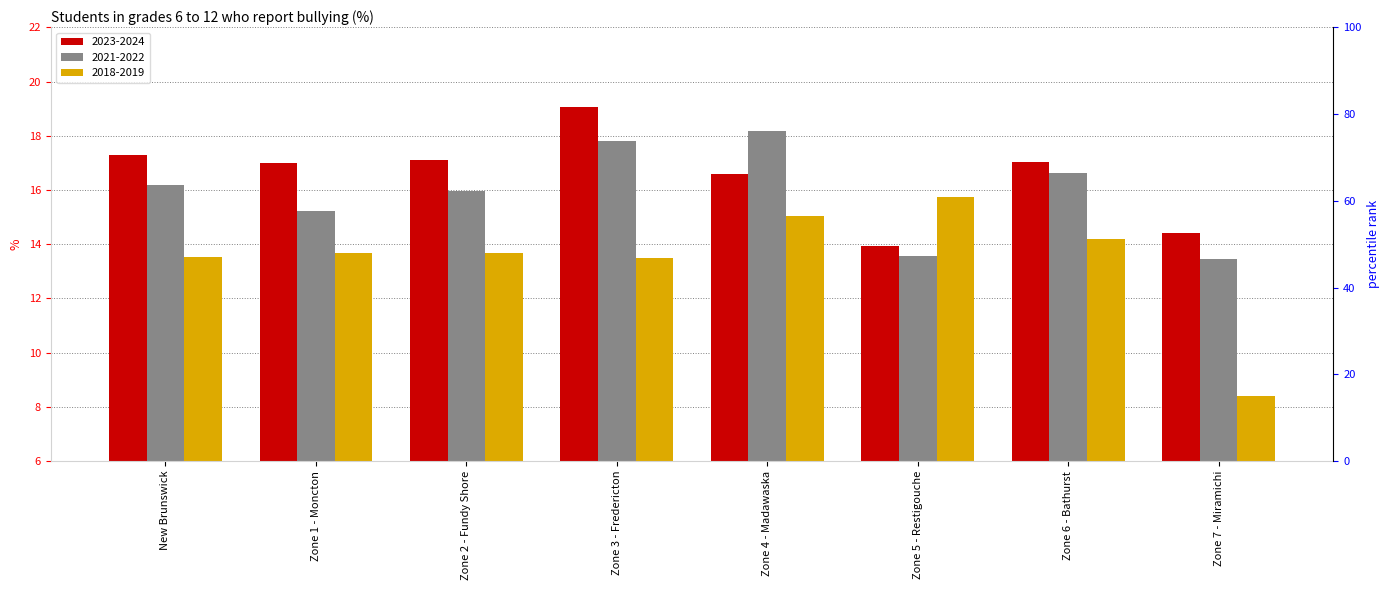

What is the value of the 2023-2024 bar at the 4th from the left?

19.1